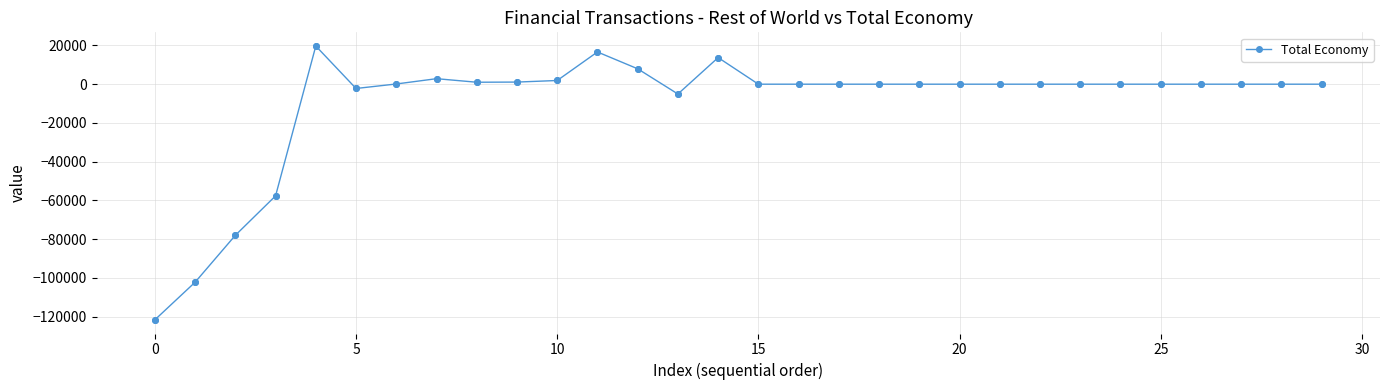

What is the difference between the second highest and minimum values?

138282.9